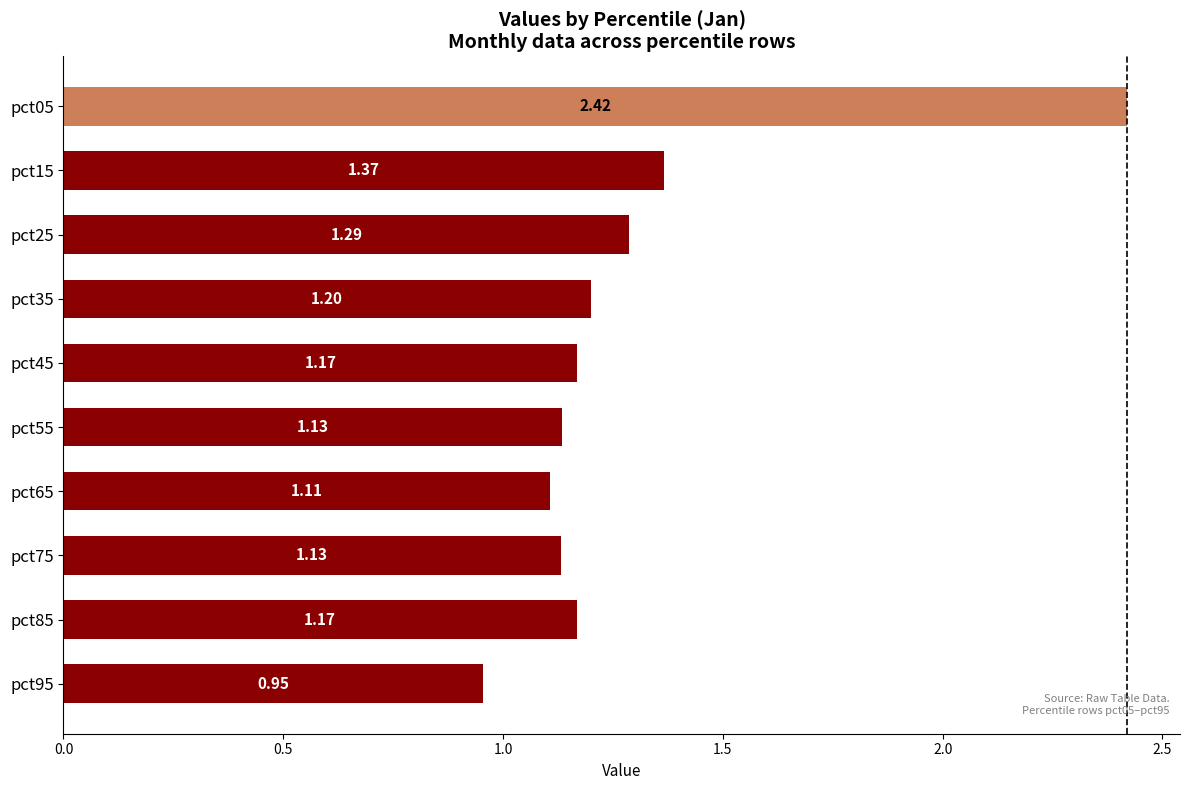

At which label is the value closest to 1?

pct95